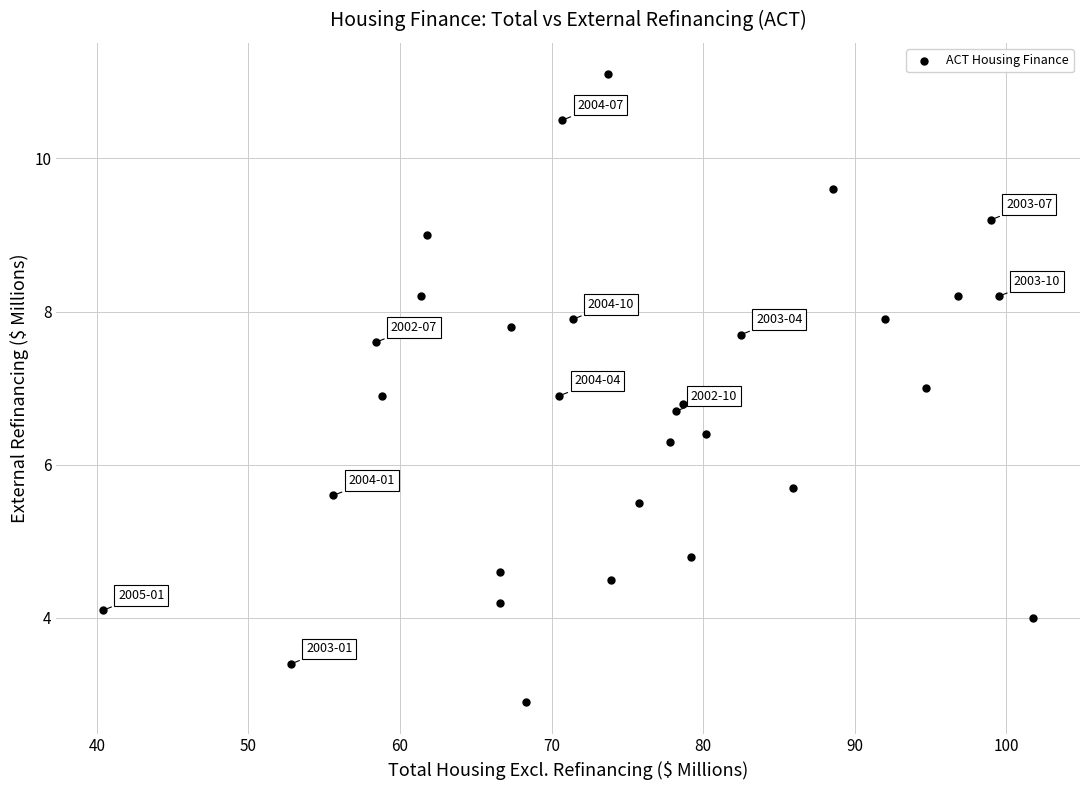

What is the range of X values (max minus min)?

61.4